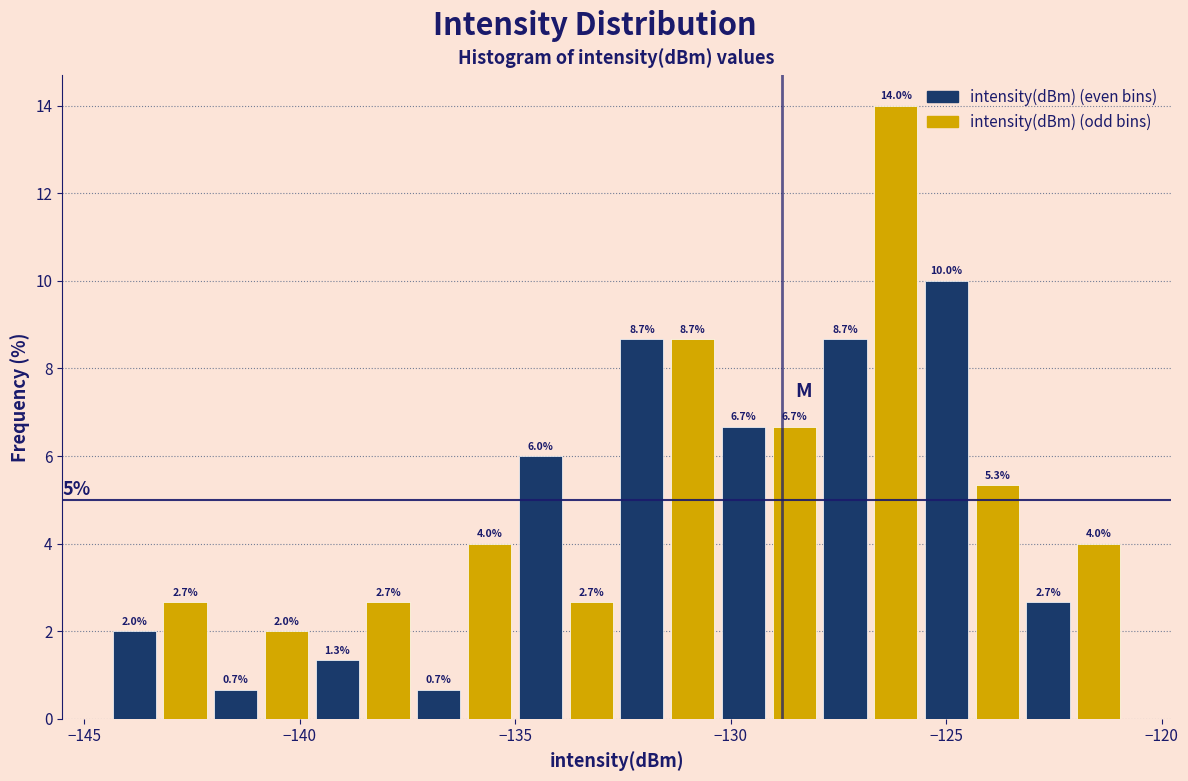

Around what value on the x-axis is the tallest bar? Give the approximate position of its centre, as read against the axis.

-126.0